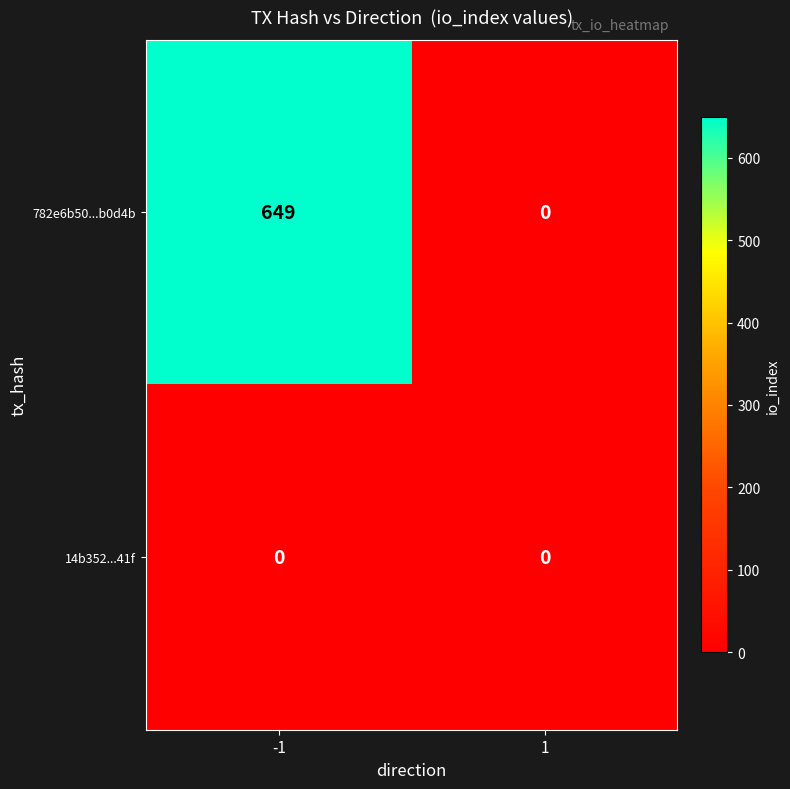

What is the greatest value displayed?

649